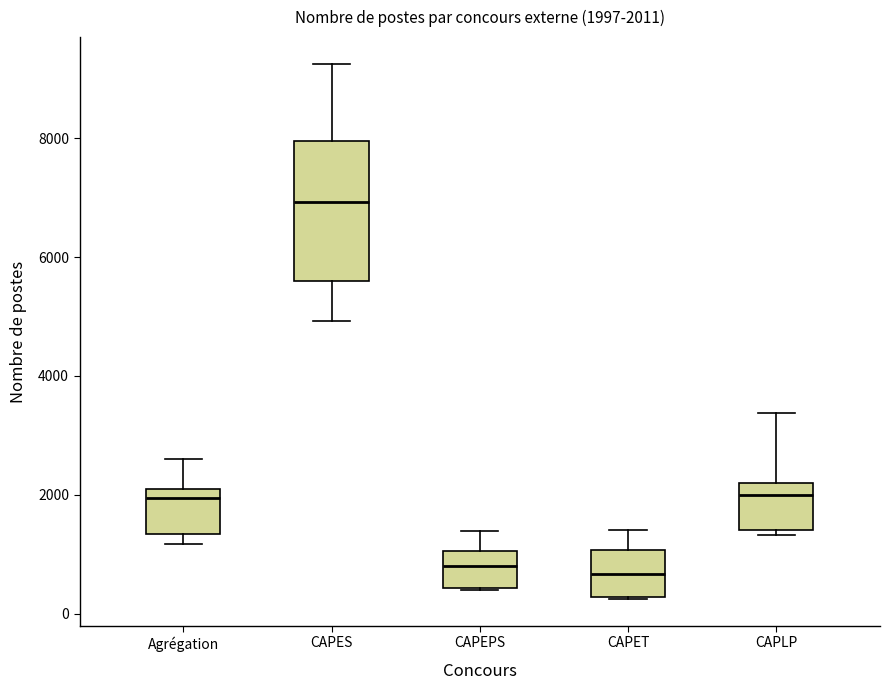

Which box is the tallest, from its lower edge to its upper edge?

CAPES